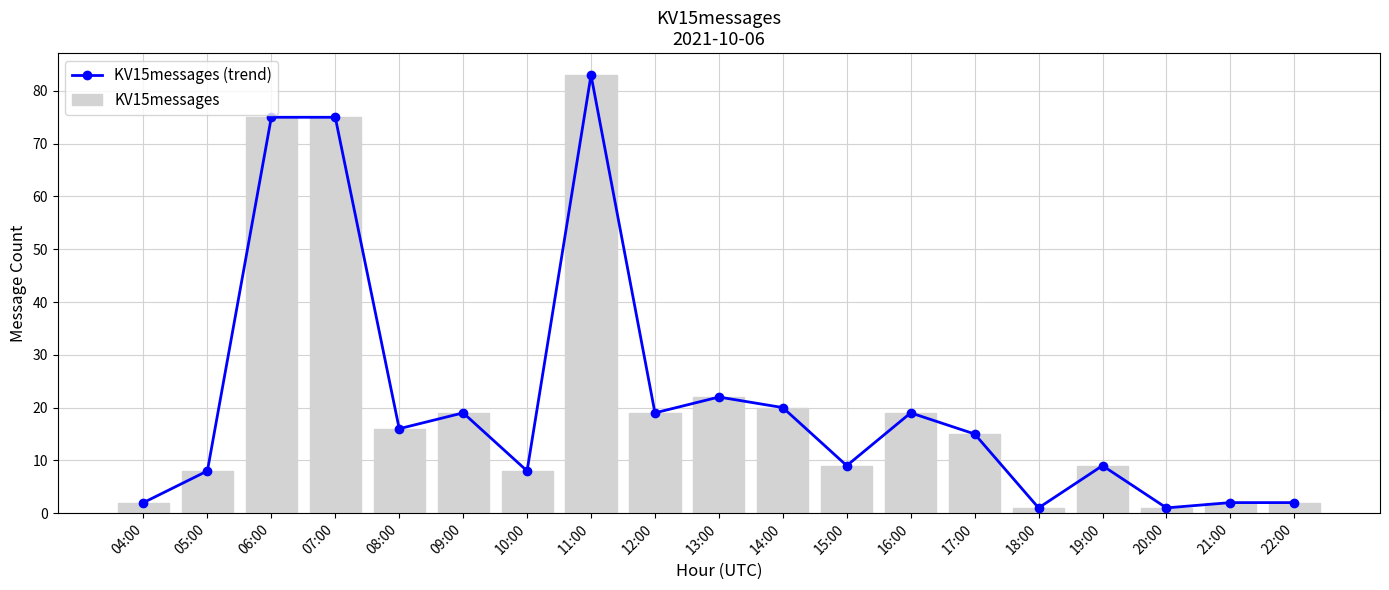

Reading left to right, extract all data points from this chart.

KV15messages (trend): 04:00=2	05:00=8	06:00=75	07:00=75	08:00=16	09:00=19	10:00=8	11:00=83	12:00=19	13:00=22	14:00=20	15:00=9	16:00=19	17:00=15	18:00=1	19:00=9	20:00=1	21:00=2	22:00=2
KV15messages: 04:00=2	05:00=8	06:00=75	07:00=75	08:00=16	09:00=19	10:00=8	11:00=83	12:00=19	13:00=22	14:00=20	15:00=9	16:00=19	17:00=15	18:00=1	19:00=9	20:00=1	21:00=2	22:00=2